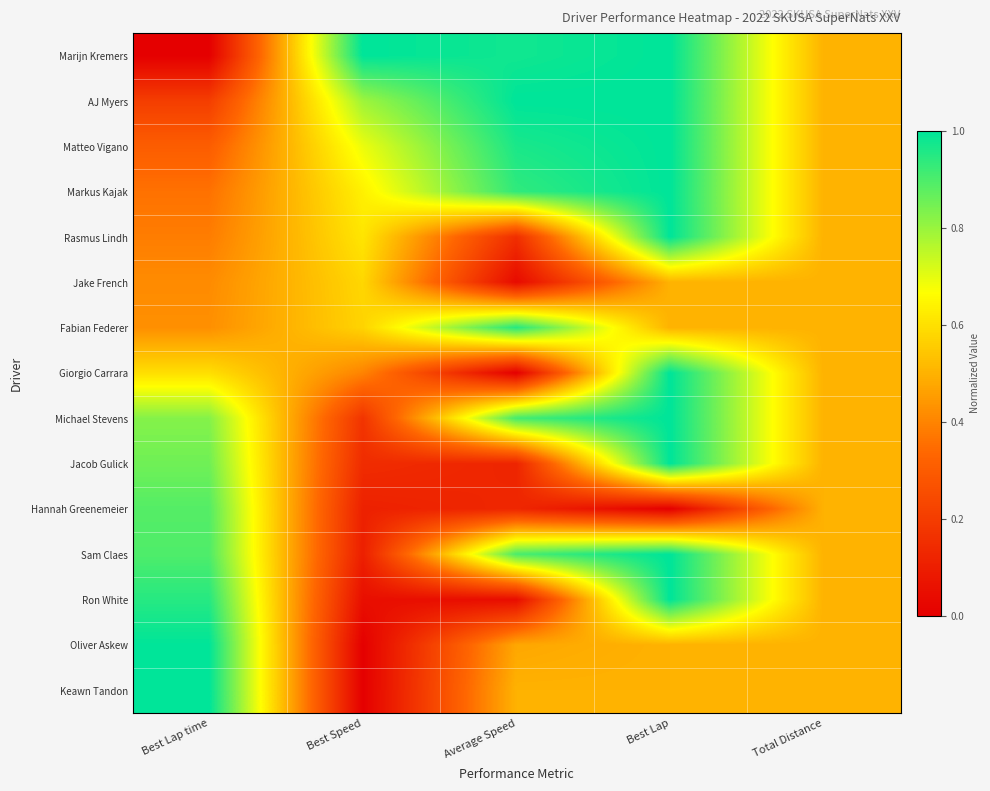

What is the total value across all series at Average Speed?

8.1